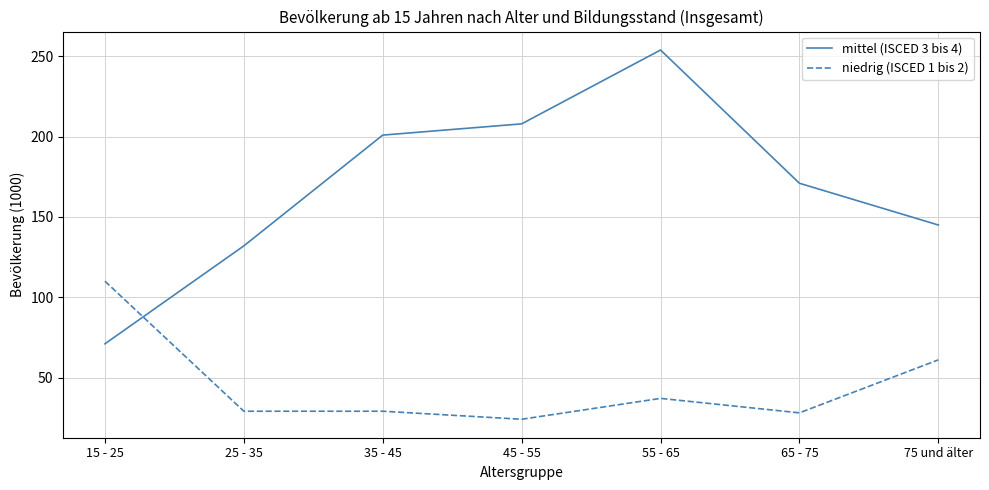

What is the difference between the niedrig (ISCED 1 bis 2) values at 75 und älter and 45 - 55?

37